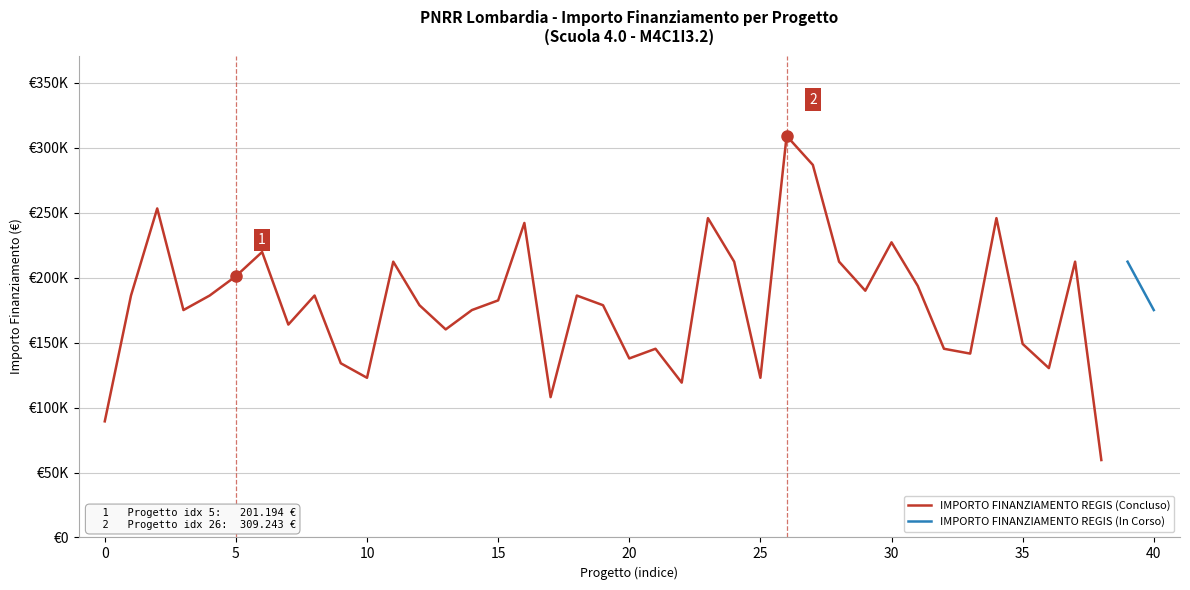

True or false: the data shows 175113.3 at 14.

True